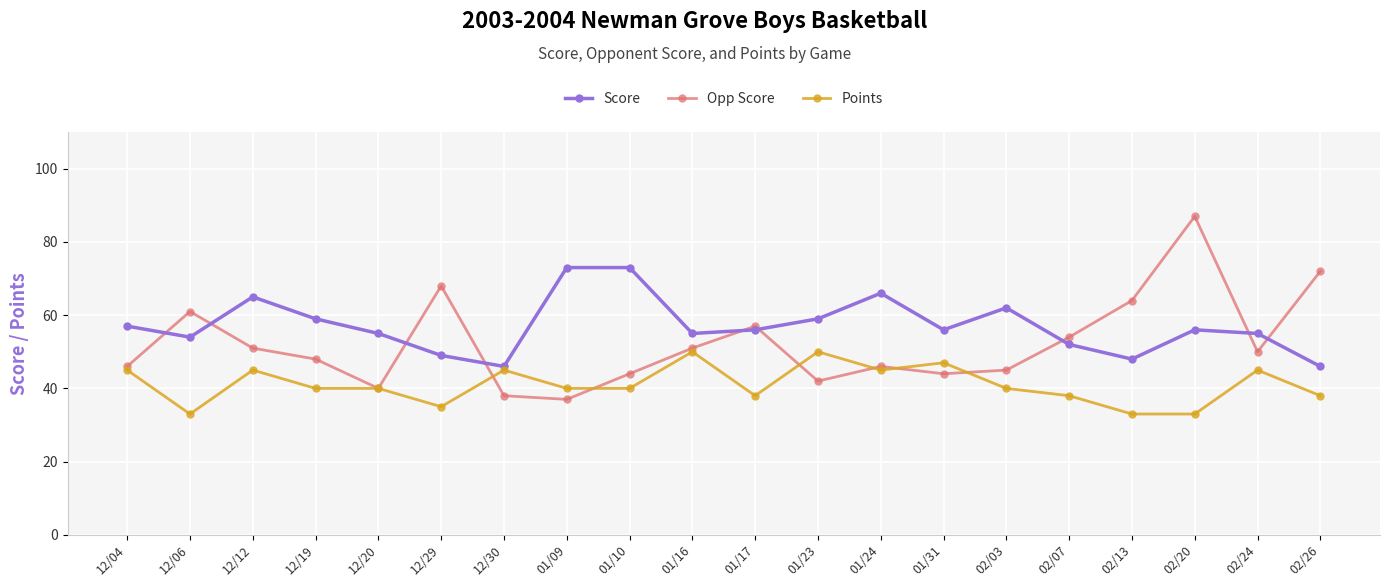

At which category does Points reach its first local valley?

12/06